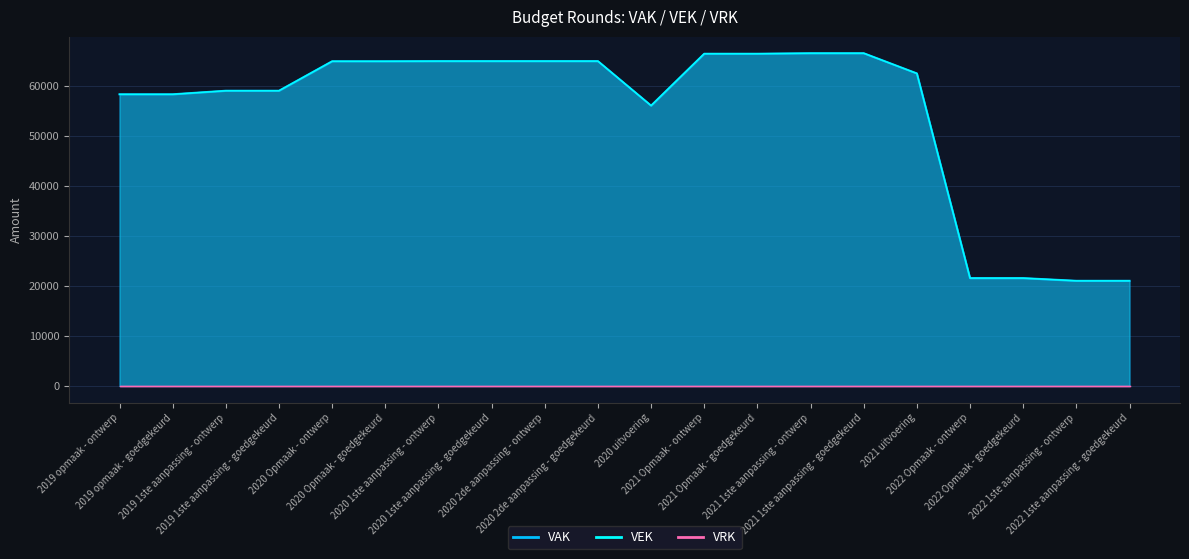

Which series has the largest total across all categories?

VAK